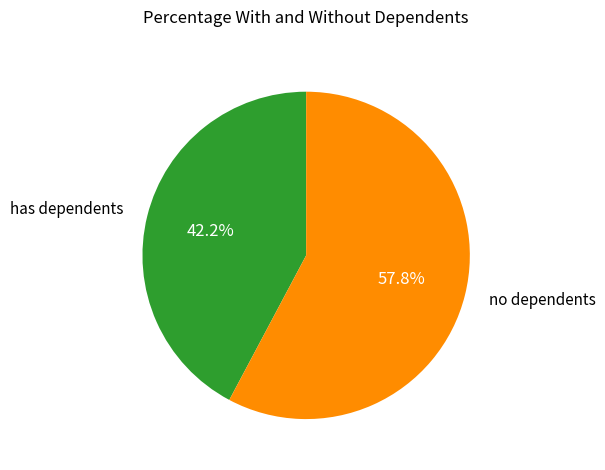

Does any single category account for the majority?

Yes